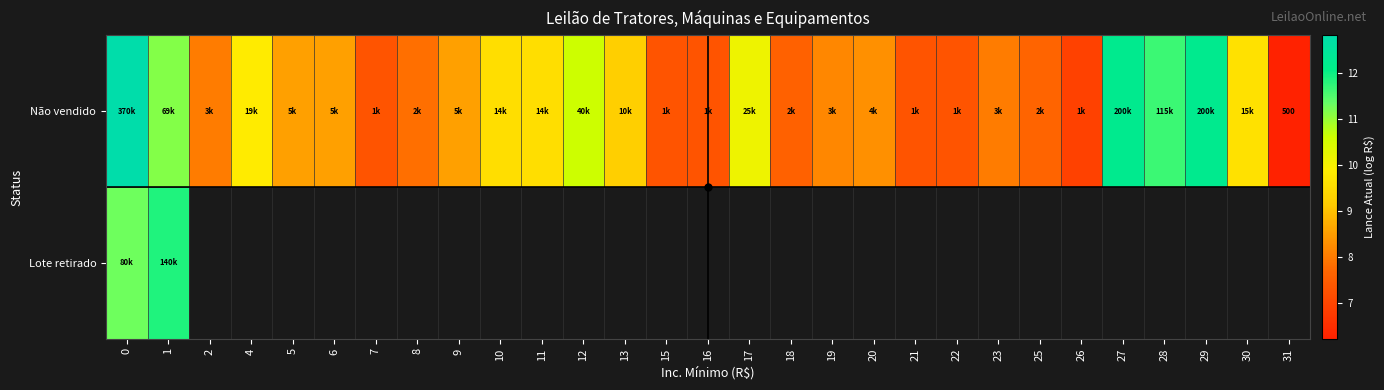

Between 21 and 1, which is larger?

1